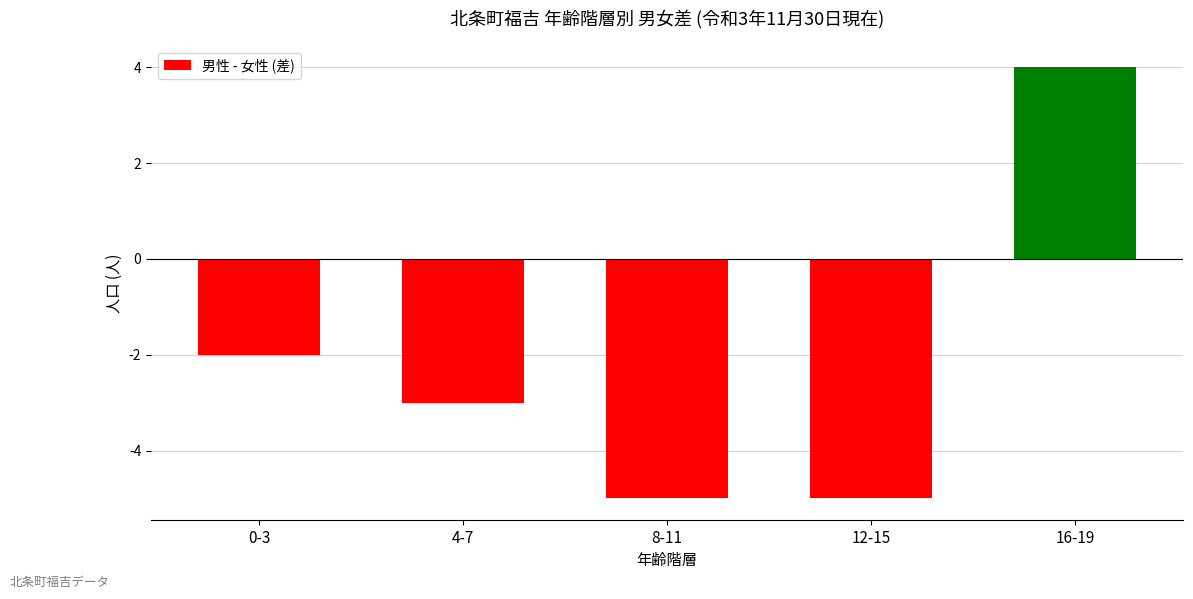

Is it true that the value at 8-11 is -8?

False